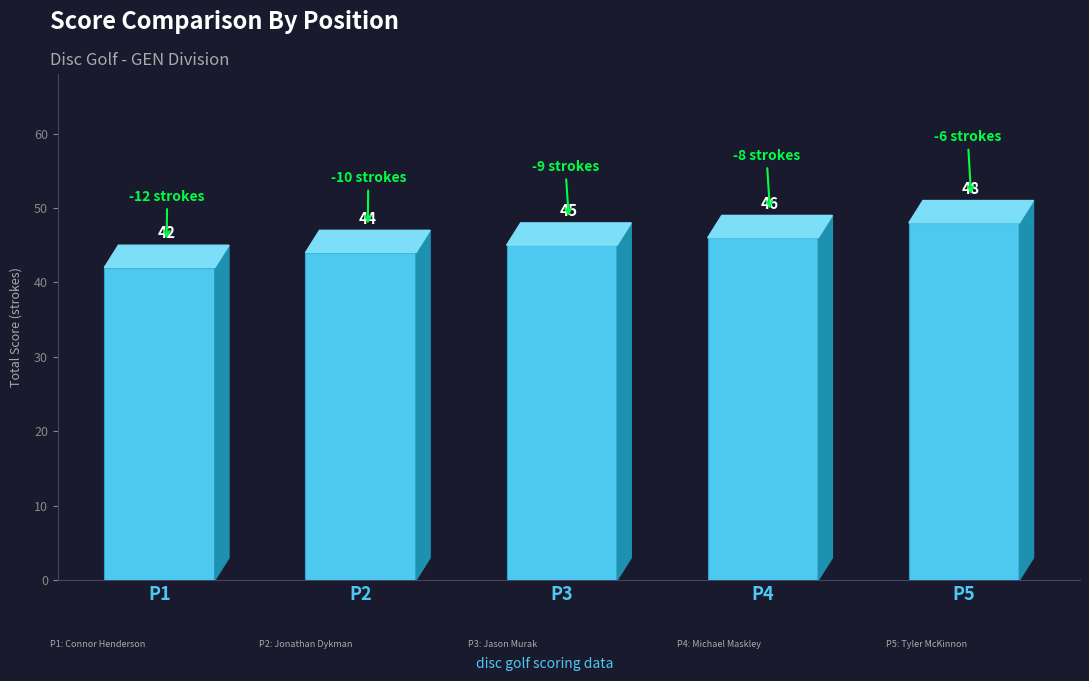

What is the sum of the values at P5 and P4?

94